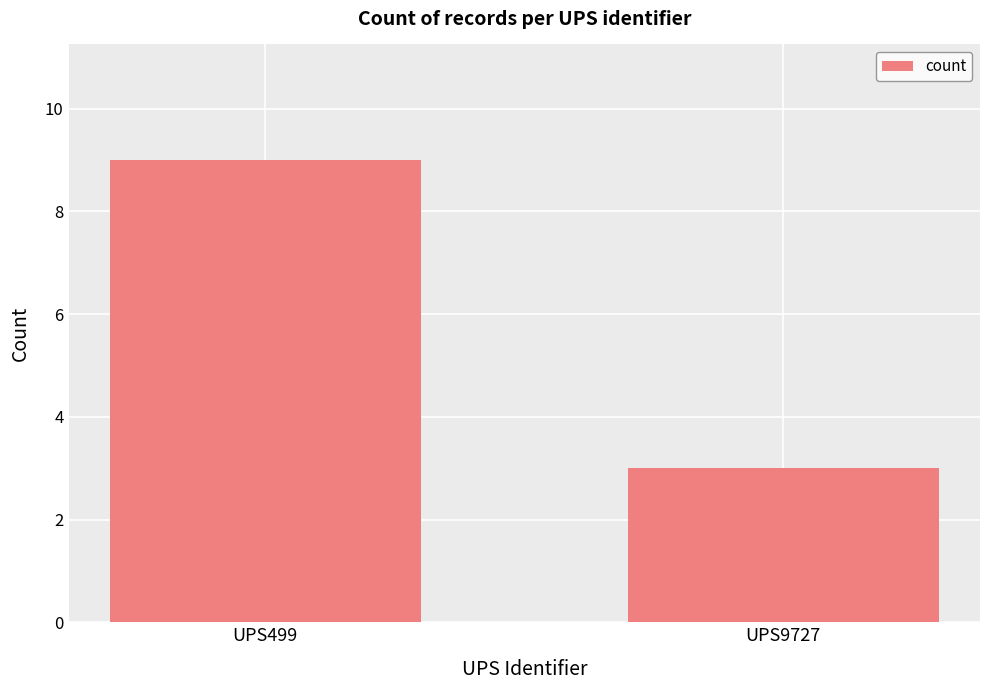

What value does the data have at UPS499?

9